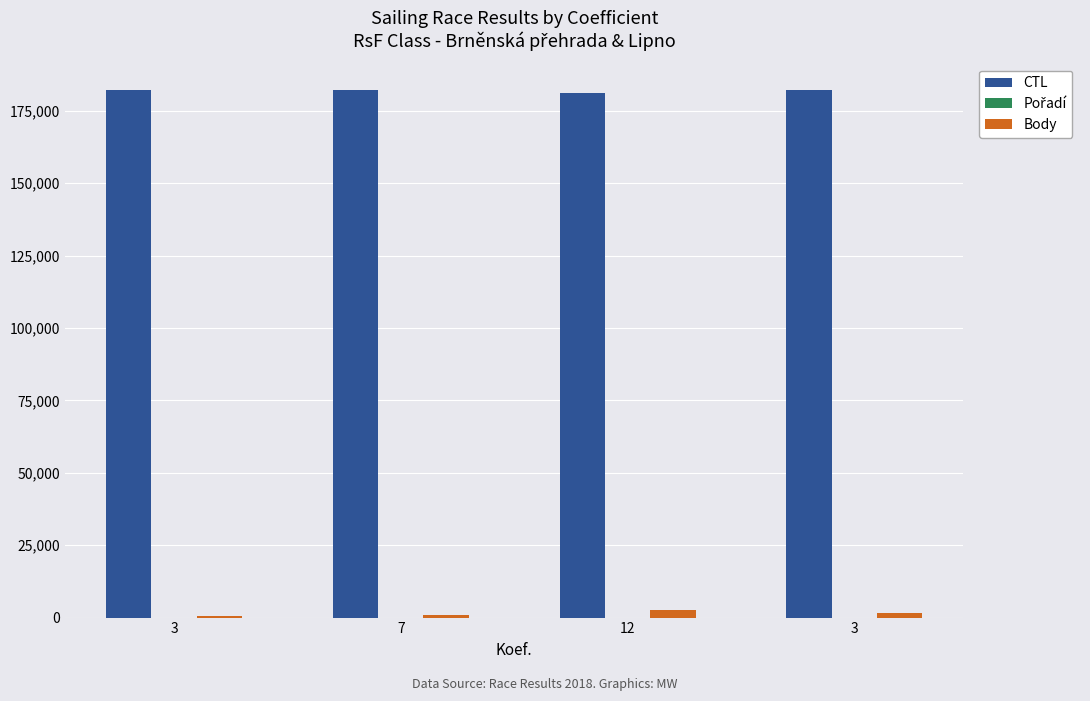

Count the number of categories in the chart.

4